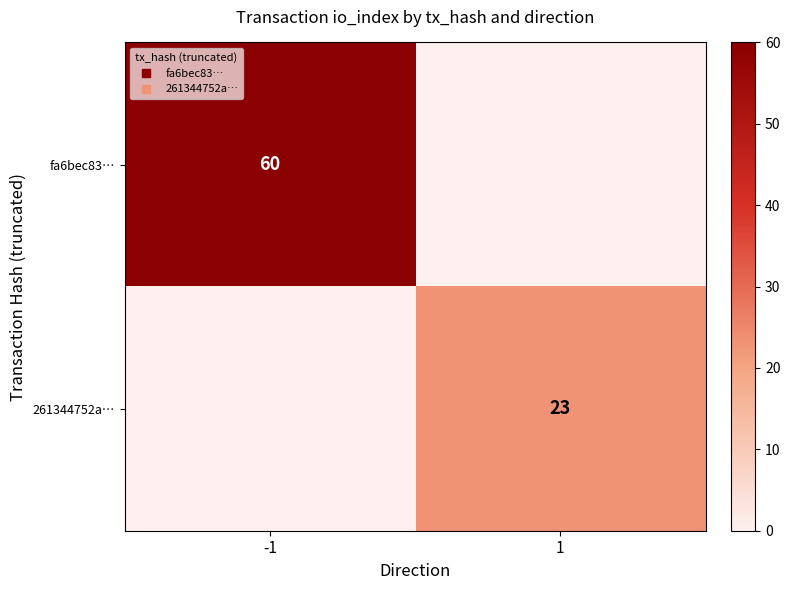

Is it true that 261344752a… equals 34 at 1?

False